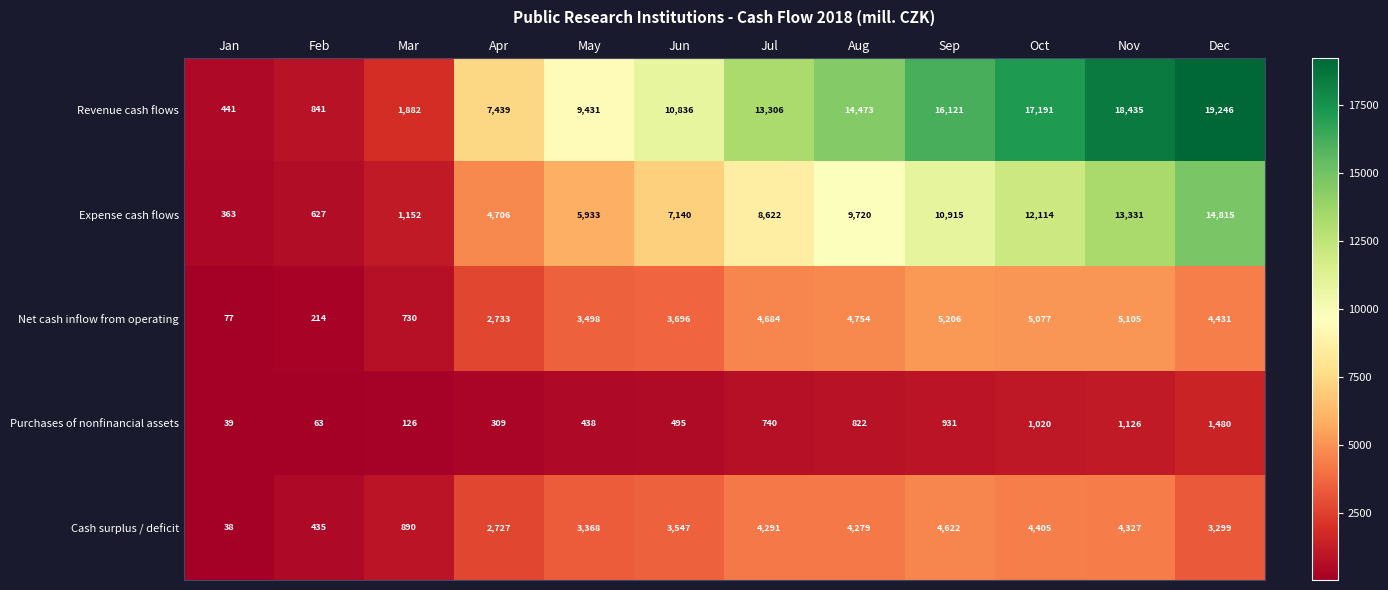

What is the lowest value of the Purchases of nonfinancial assets series?

39